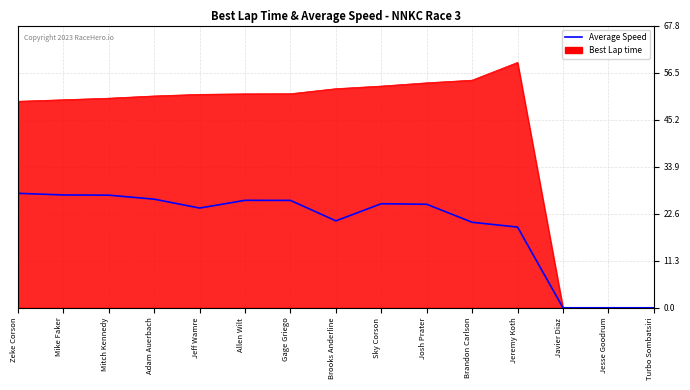

Which series has the largest range (max minus min)?

Best Lap time